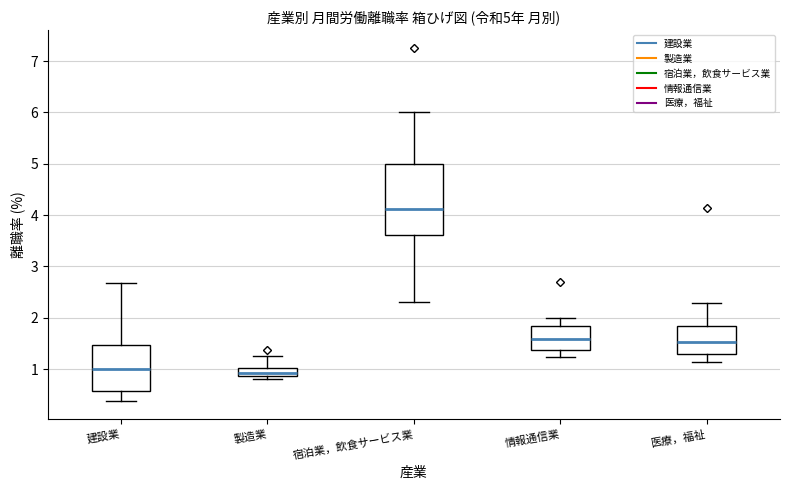

Which box is the tallest, from its lower edge to its upper edge?

宿泊業，飲食サービス業